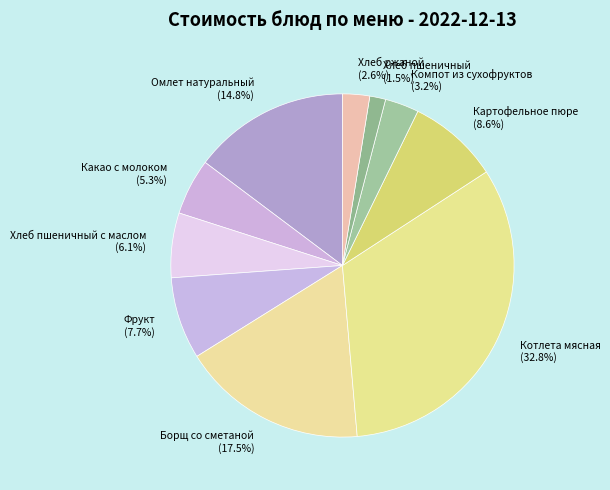

Is there a majority slice in this chart?

No